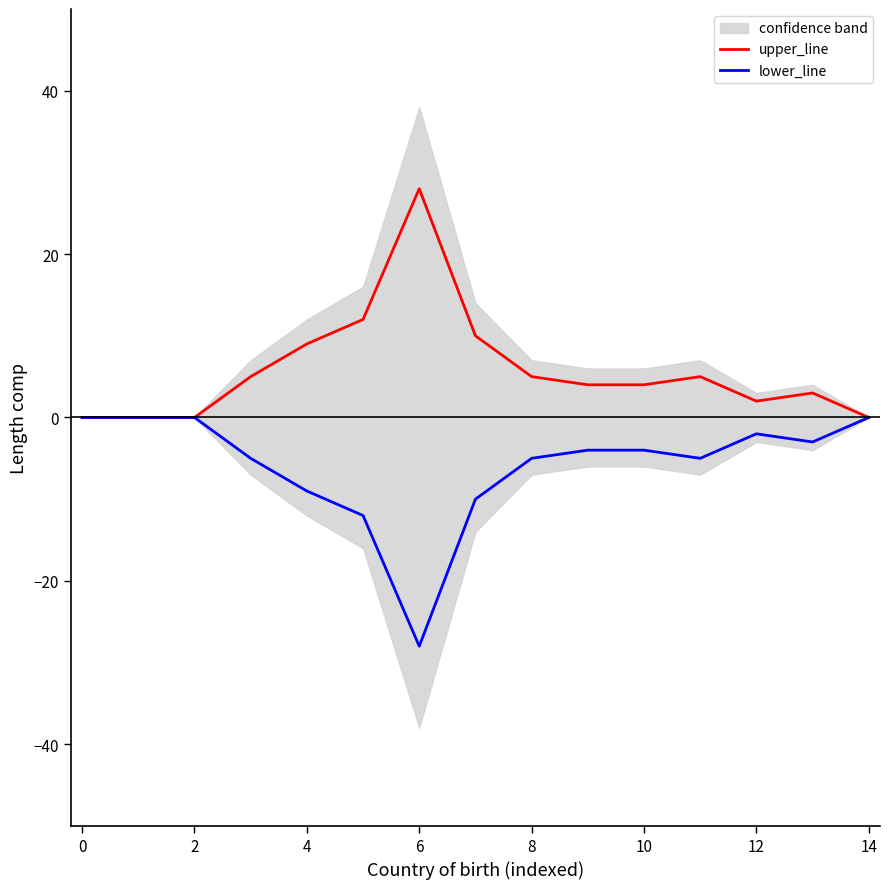

True or false: upper_line has a value of 2 at 12.

True